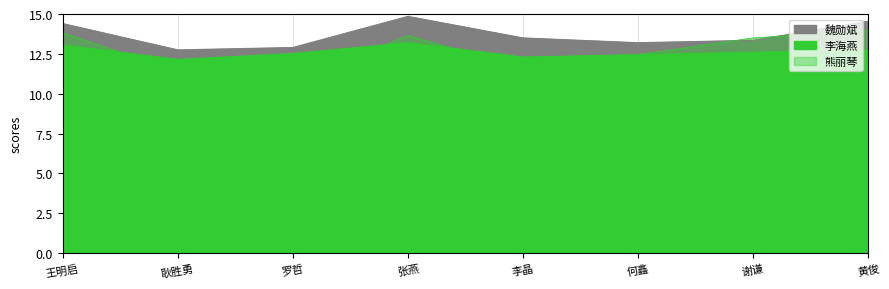

What is the spread (max minus min) of values at 谢谦?

0.9